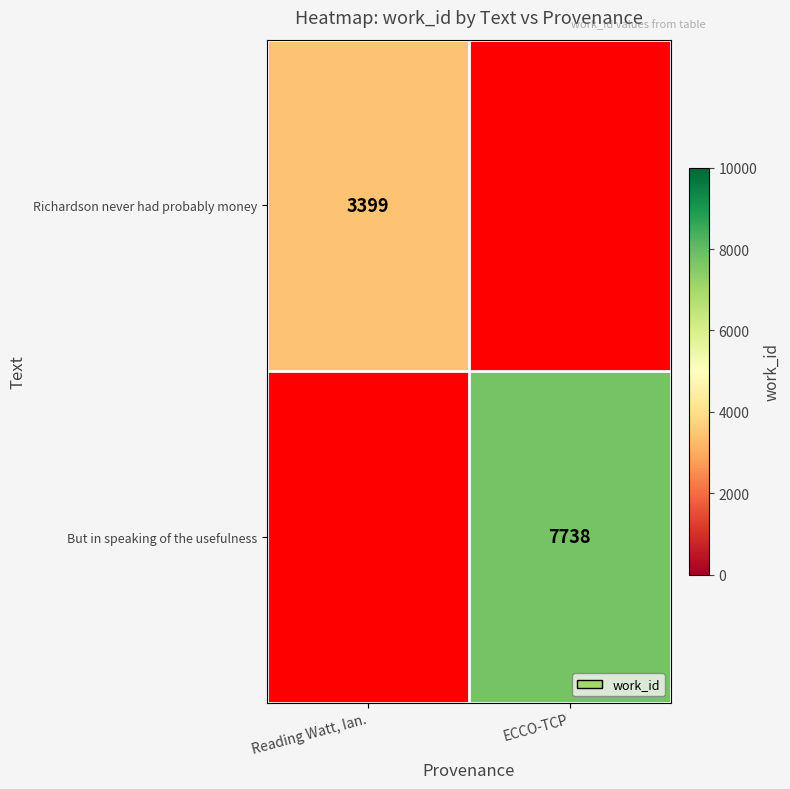

True or false: But in speaking of the usefulness has a value of 7738 at ECCO-TCP.

True